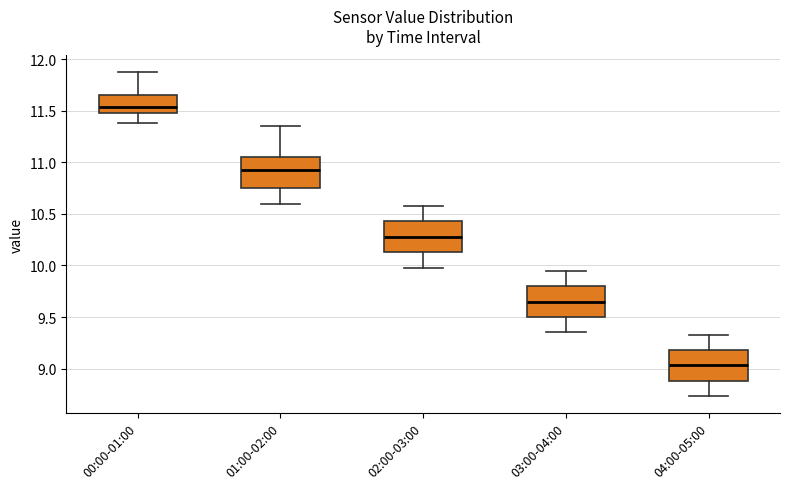

Where is the upper edge of the box for 04:00-05:00 on the y-axis? The values are not printed on the chart, so give them approximately, as read against the axis.

9.20